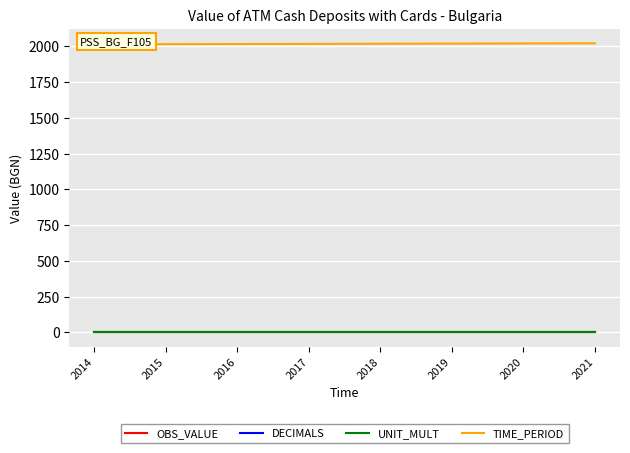

What is the minimum value for UNIT_MULT?

6